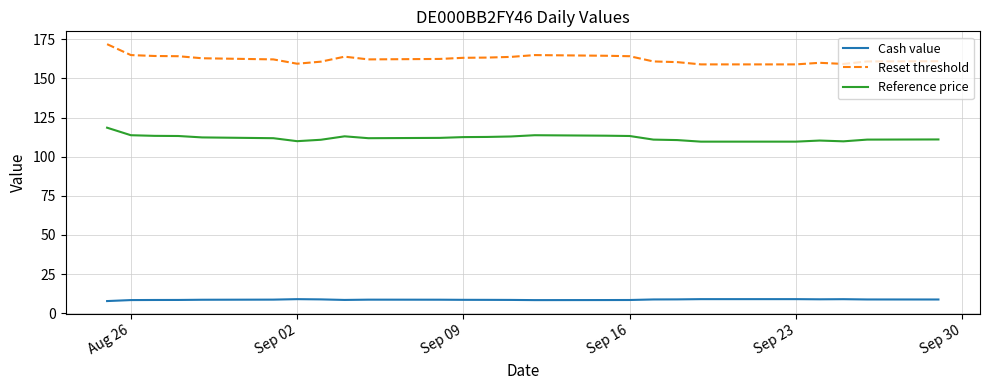

What is the difference between the maximum and minimum values in the Reset threshold series?

12.9